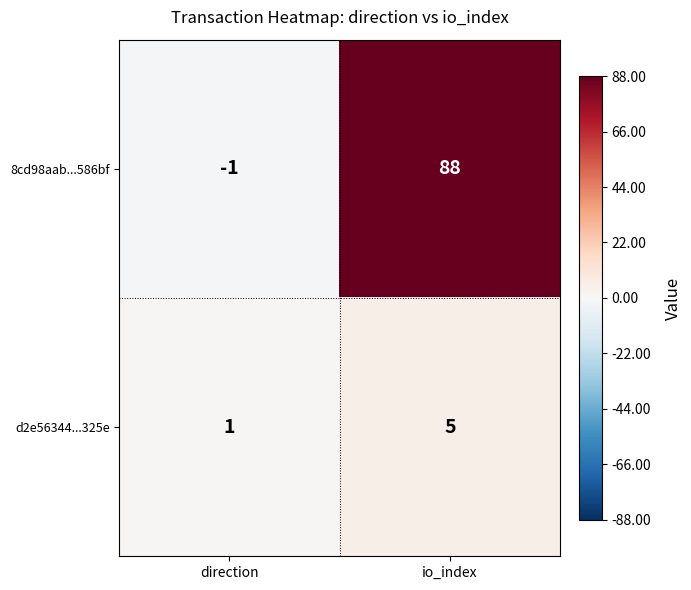

Reading left to right, what are all the values shown in this chart?

8cd98aab...586bf: direction=-1	io_index=88
d2e56344...325e: direction=1	io_index=5